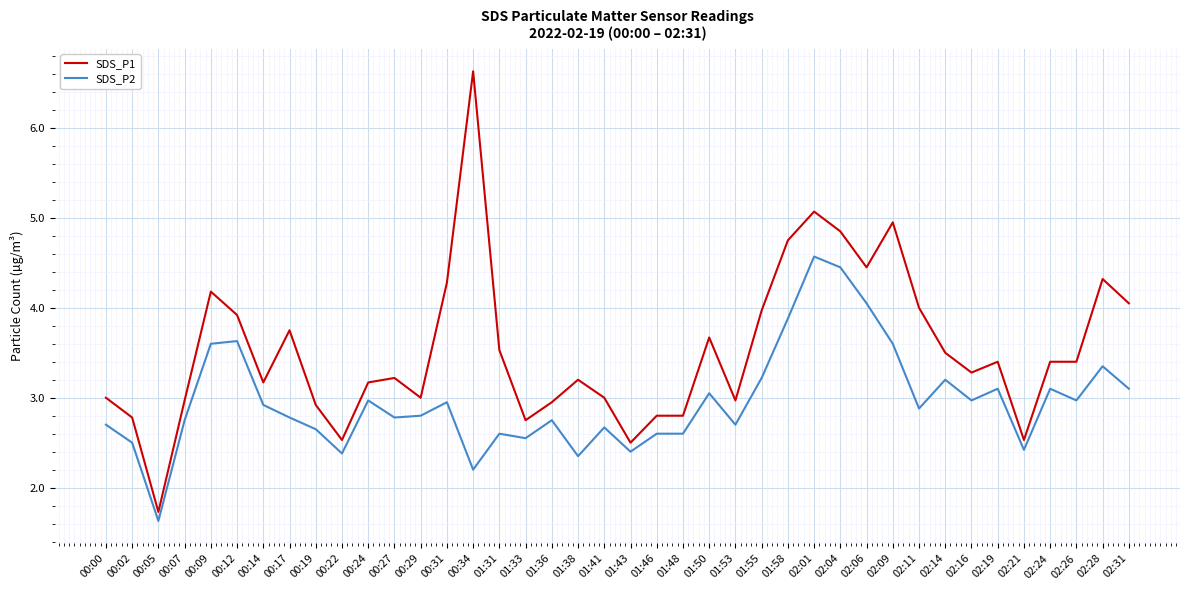

True or false: SDS_P2 has a value of 4.0 at 02:06.

True